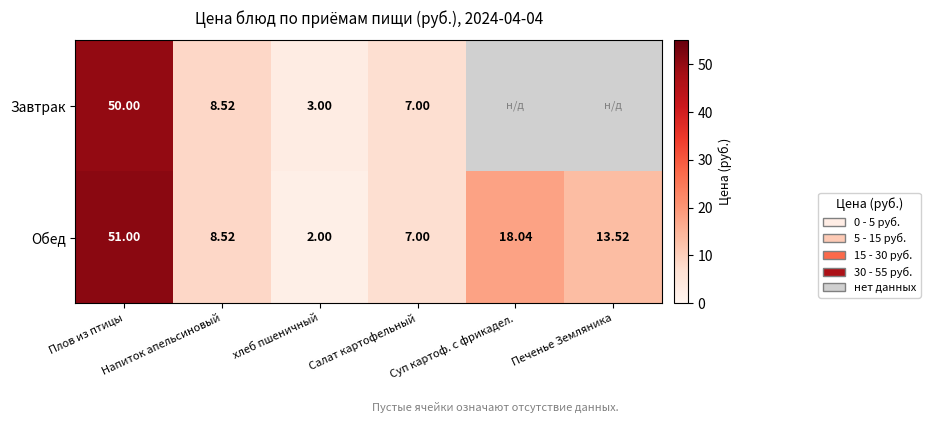

What is the sum of the Завтрак values at Суп картоф. с фрикадел. and хлеб пшеничный?

3.0